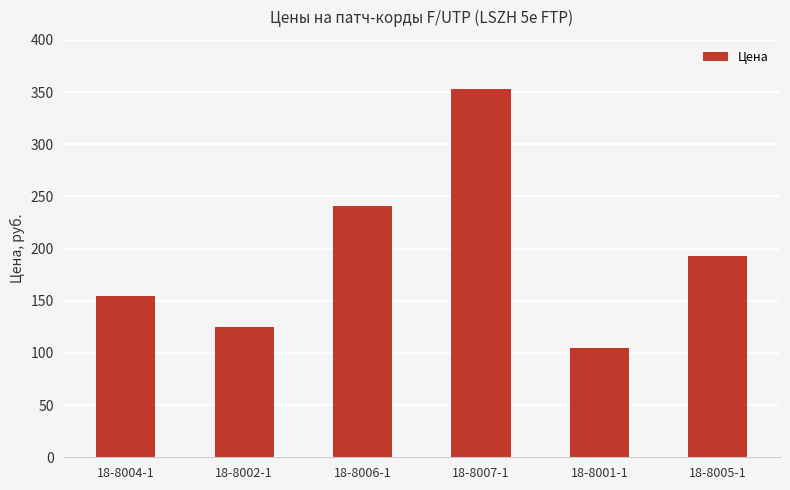

How many bars are there in total?

6